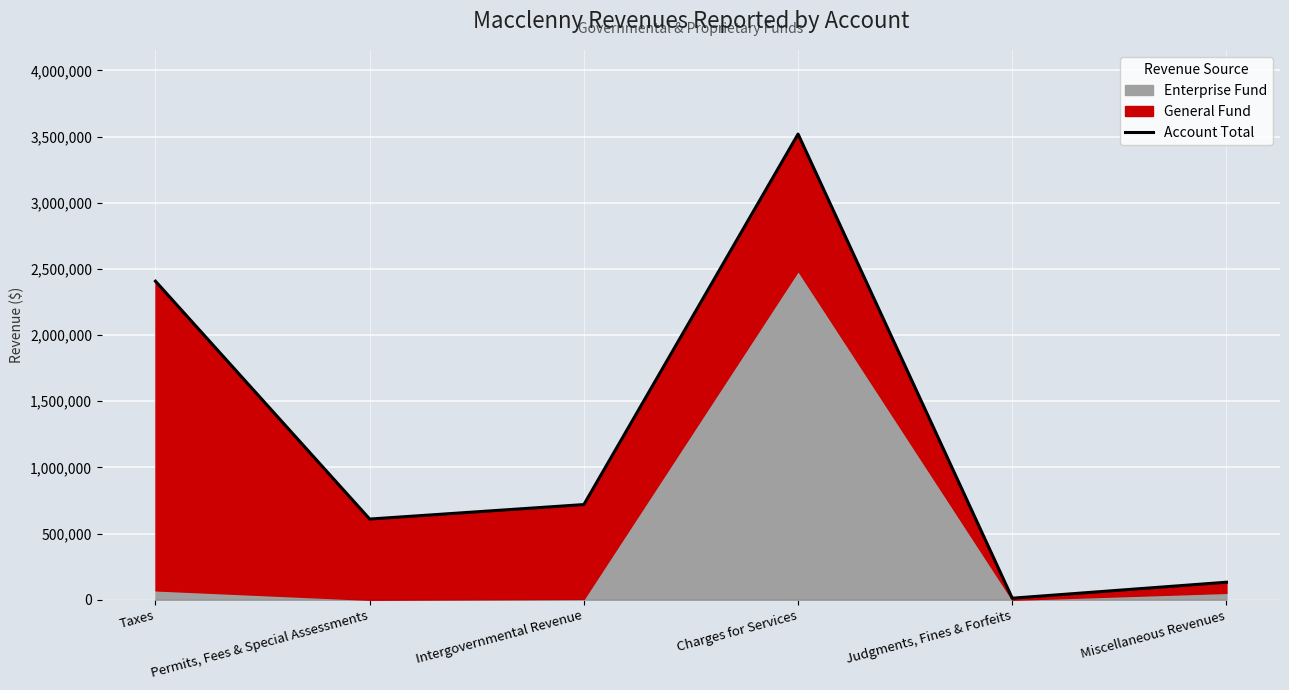

Reading right to left, extract all data points from this chart.

132387	11717	3518785	719229	609668	2406838